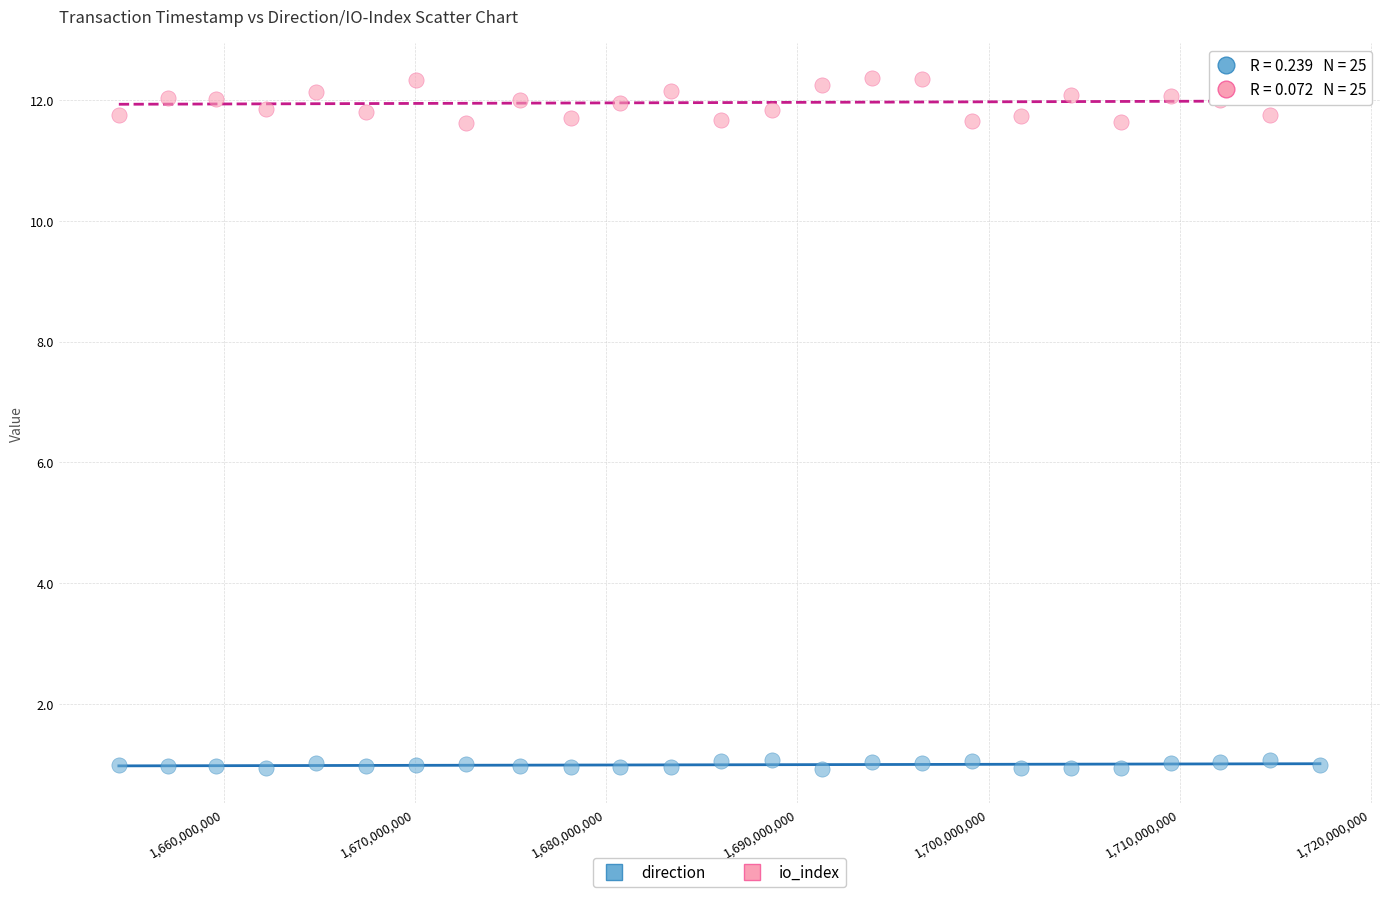

Across all data points, what is the range of X values (max minus min)?

62786152.0